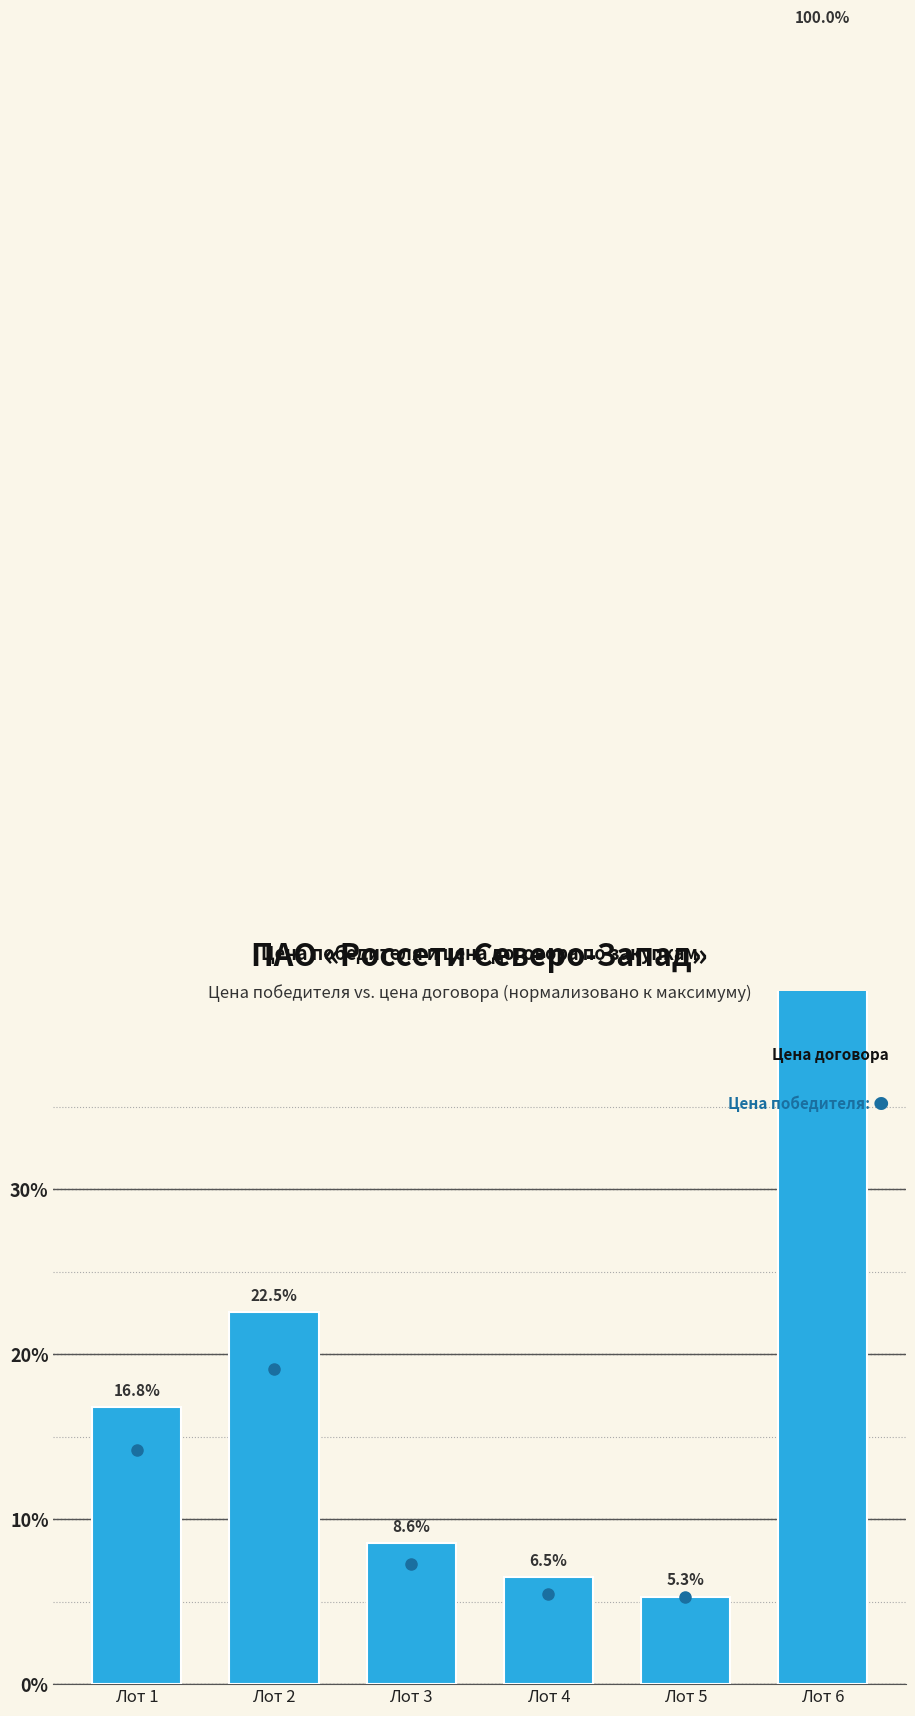

Read the Цена договора value at Лот 5.

5.3